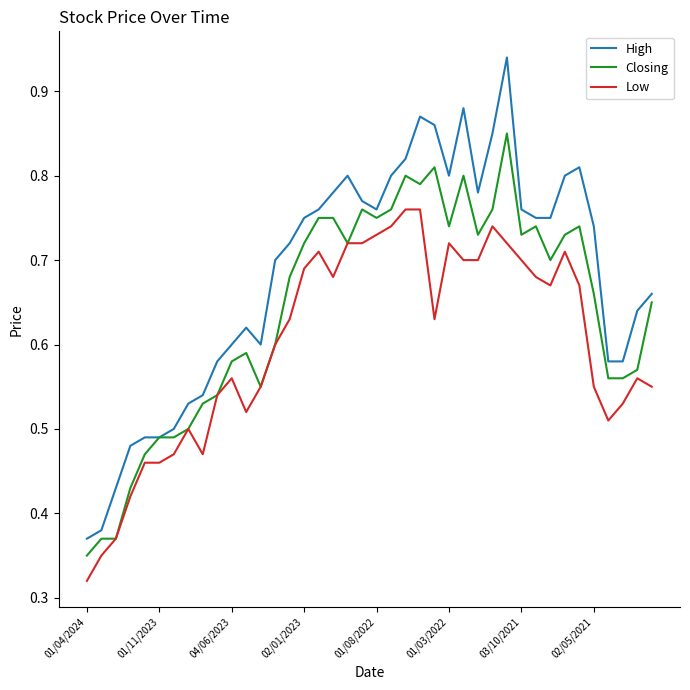

How many series are shown in this chart?

3